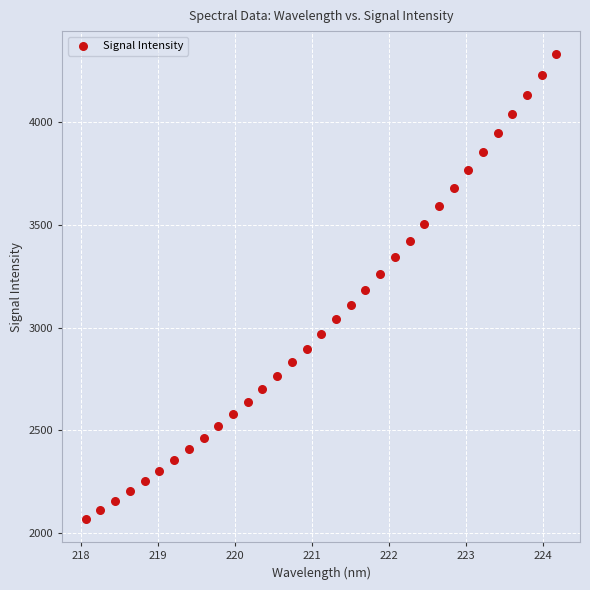

What is the range of X values (max minus min)?

6.1